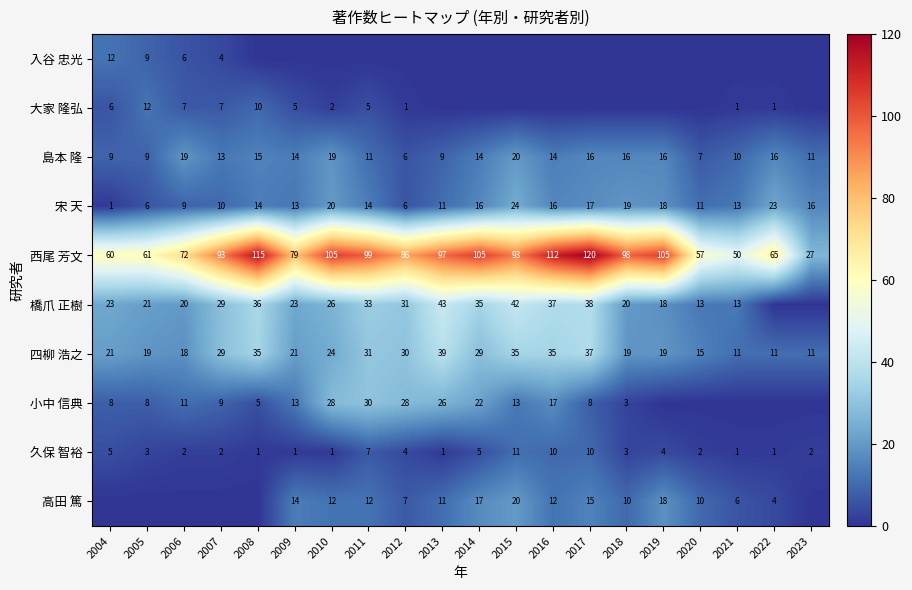

What is the maximum value for 宋 天?

24